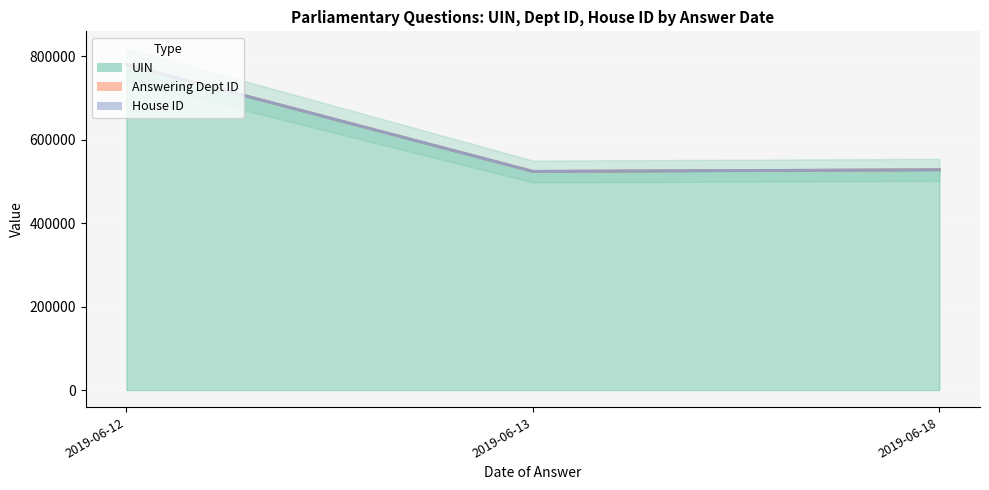

What is the difference between the maximum and minimum values in the Answering Dept ID (line) series?

256101